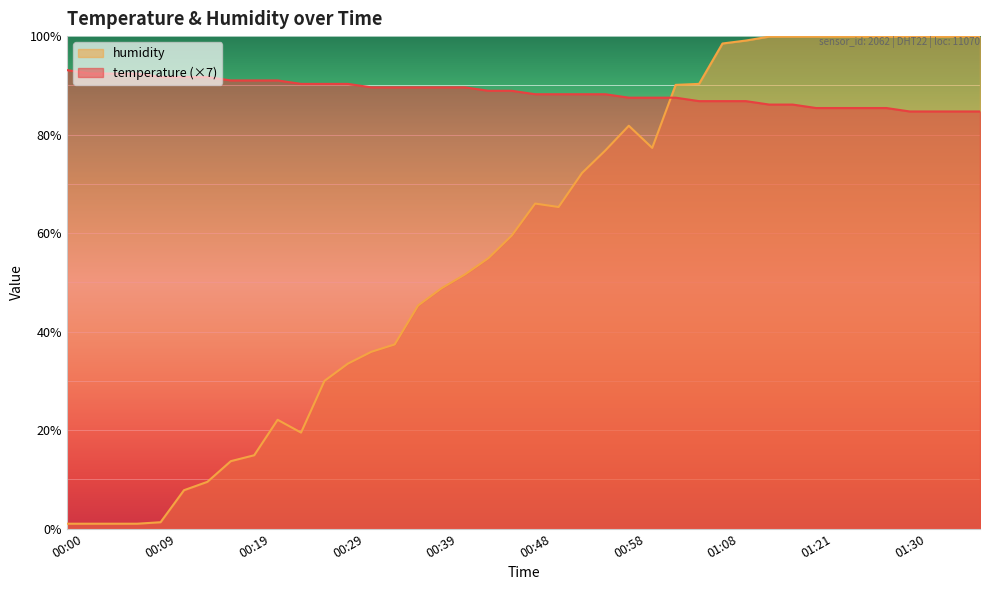

What is the maximum value shown in the chart?

99.9